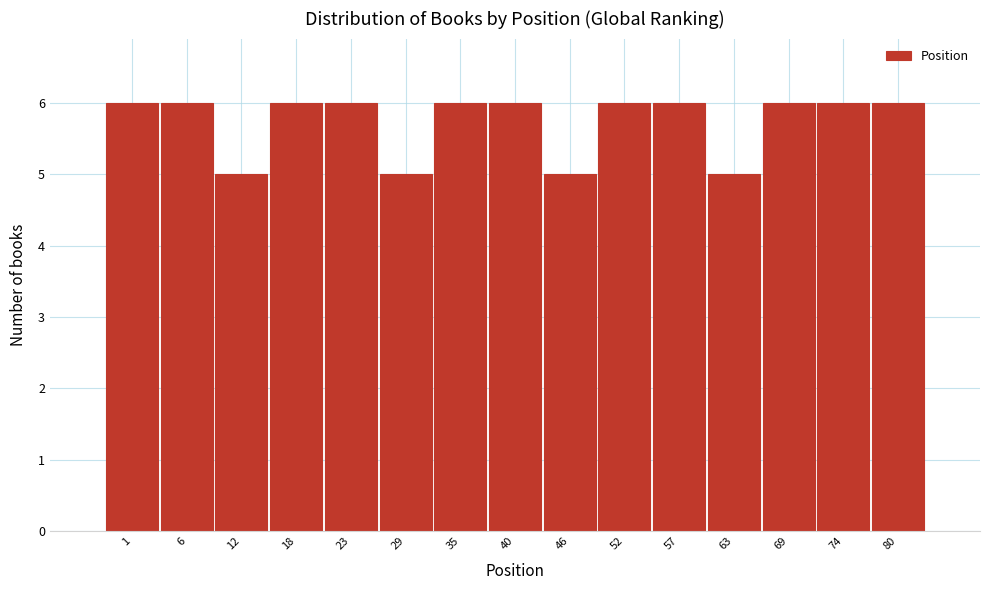

Reading left to right, list all the values displayed in this chart.

6	6	5	6	6	5	6	6	5	6	6	5	6	6	6